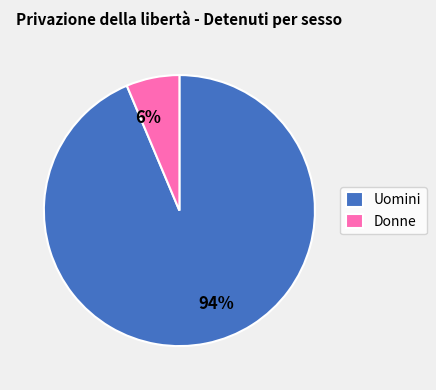

Is there a majority slice in this chart?

Yes